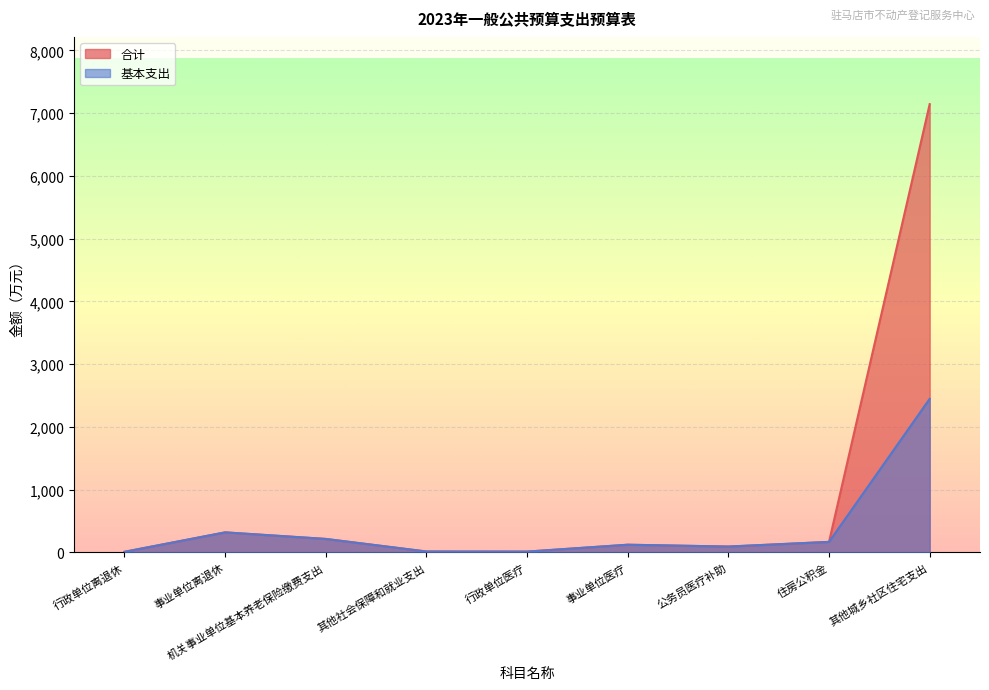

Is it true that 合计 equals 5.5 at 其他社会保障和就业支出?

False